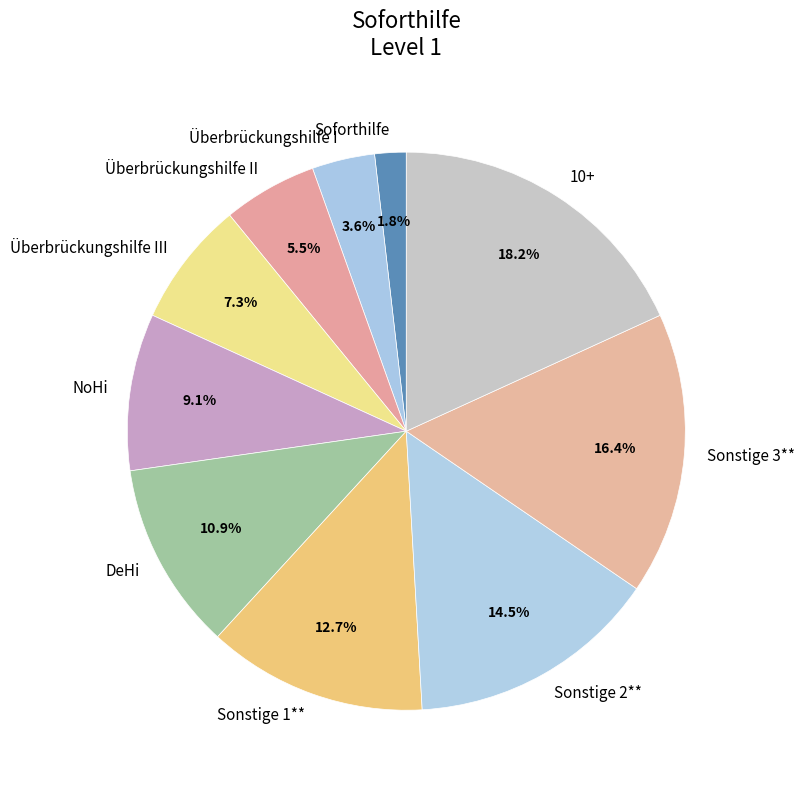

How many segments does this pie chart have?

10